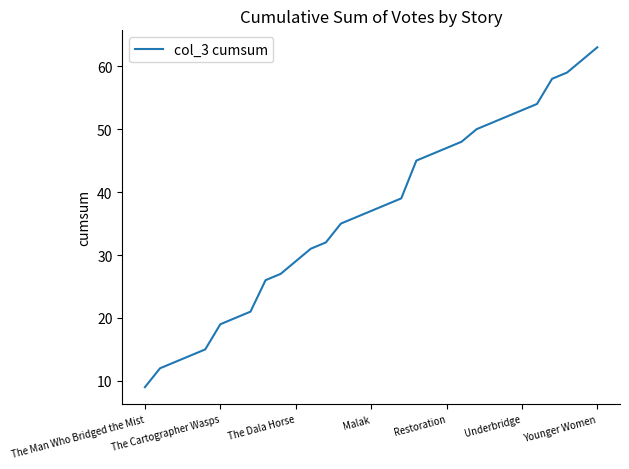

What is the difference between the maximum and minimum values?

54